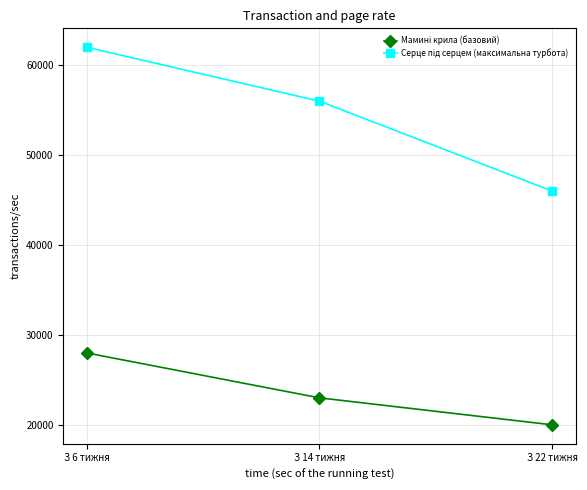

At which category is the sum across all series the highest?

З 6 тижня